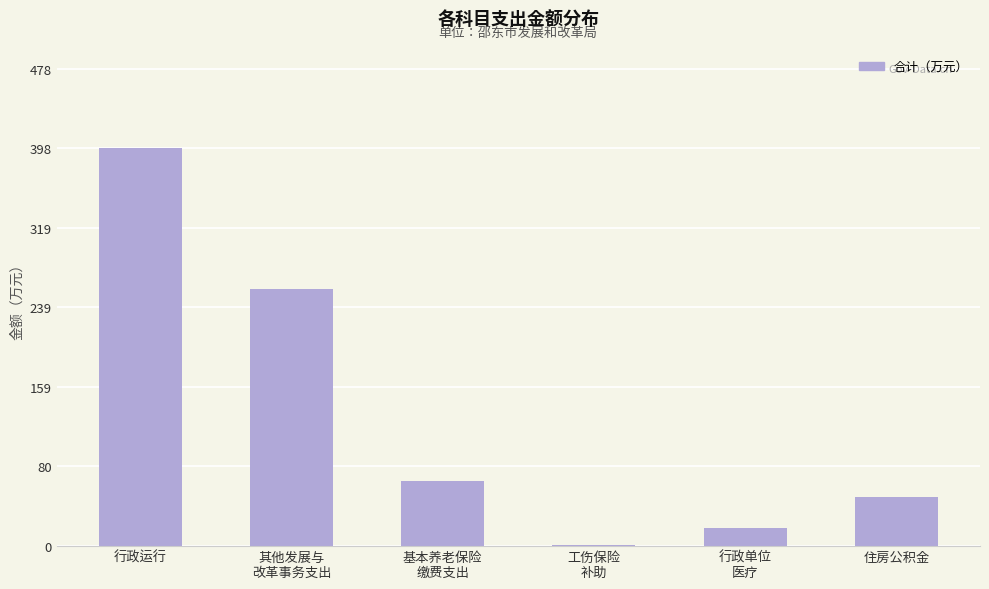

Count the number of data series in this chart.

1